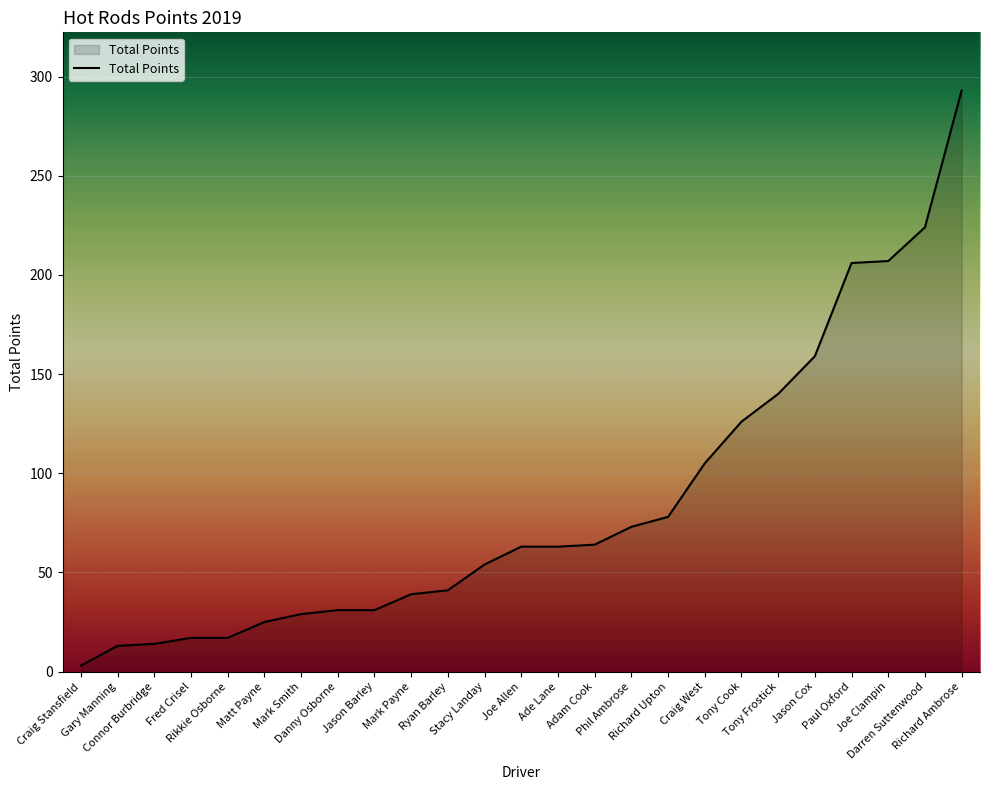

What is the greatest value displayed?

293